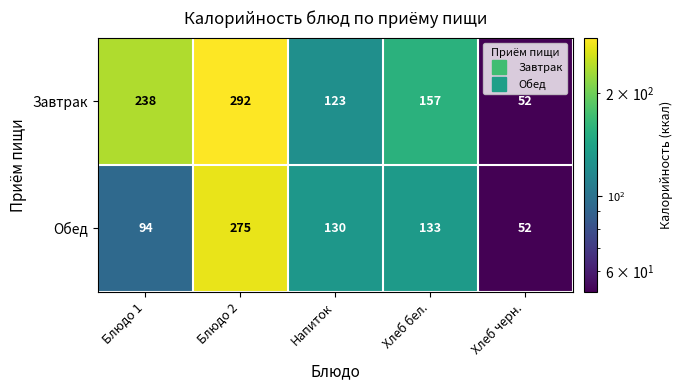

List the series in order of their peak value, lowest first.

Обед, Завтрак